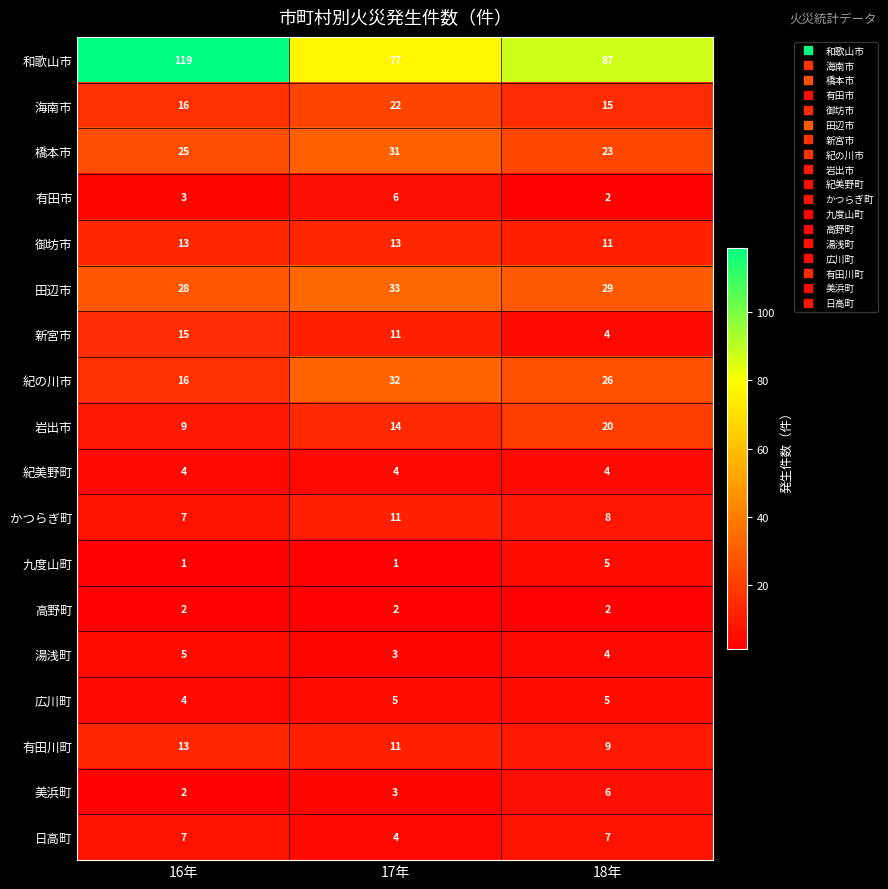

What is the maximum value shown in the chart?

119